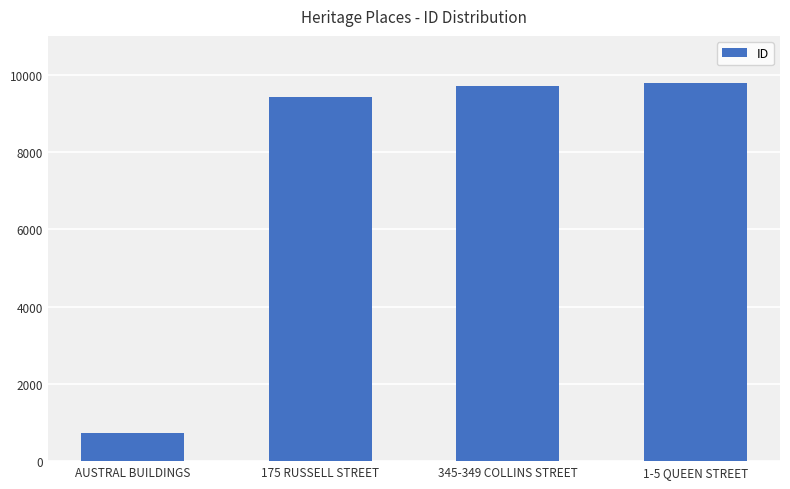

Reading right to left, list all the values displayed in this chart.

1-5 QUEEN STREET=9785	345-349 COLLINS STREET=9711	175 RUSSELL STREET=9413	AUSTRAL BUILDINGS=720